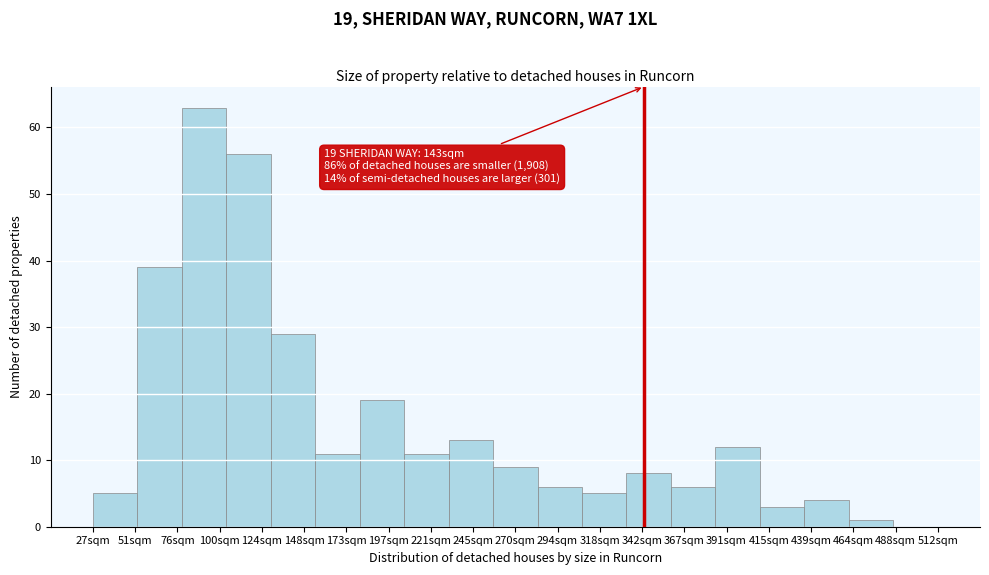

Reading left to right, what are all the values shown in this chart?

51sqm=5	76sqm=39	100sqm=63	124sqm=56	148sqm=29	173sqm=11	197sqm=19	221sqm=11	245sqm=13	270sqm=9	294sqm=6	318sqm=5	342sqm=8	367sqm=6	391sqm=12	415sqm=3	439sqm=4	464sqm=1	488sqm=0